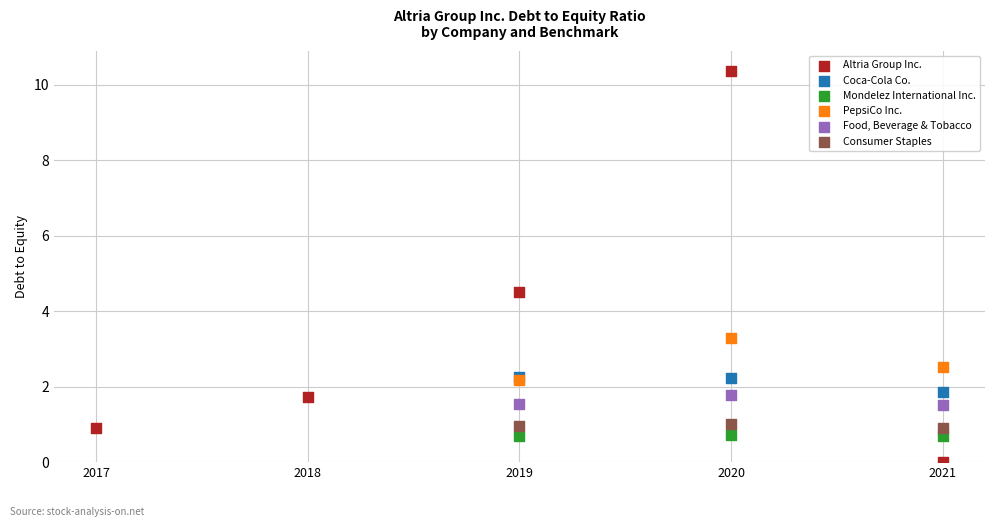

What are all the series names shown in the legend?

Altria Group Inc., Coca-Cola Co., Mondelez International Inc., PepsiCo Inc., Food, Beverage & Tobacco, Consumer Staples